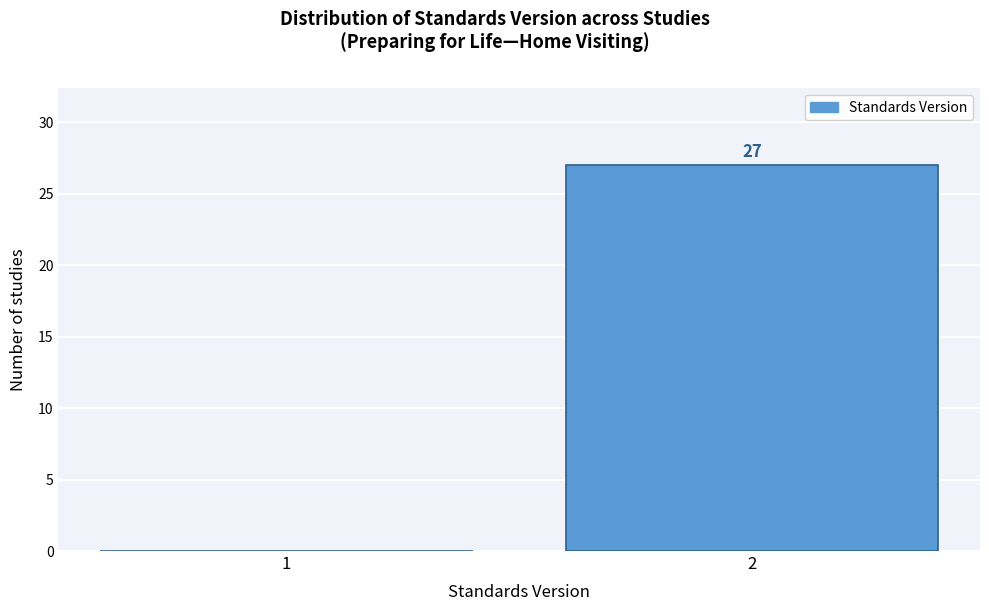

Reading left to right, list all the values displayed in this chart.

1=0	2=27